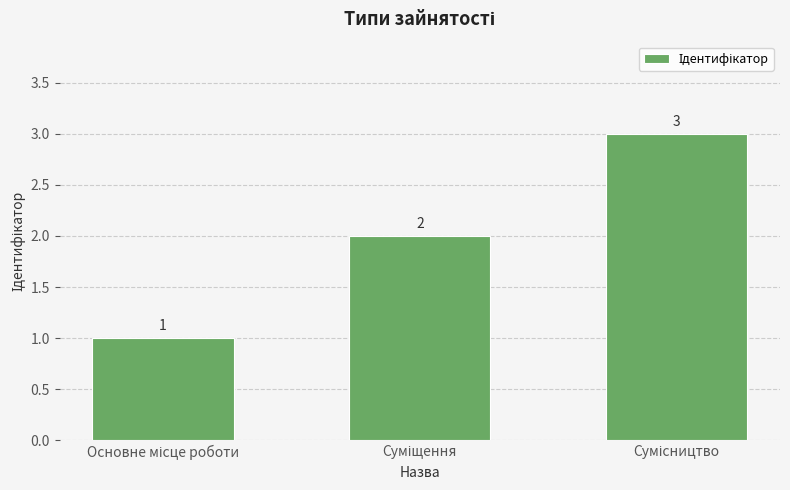

What is the value of the 2nd bar from the left?

2